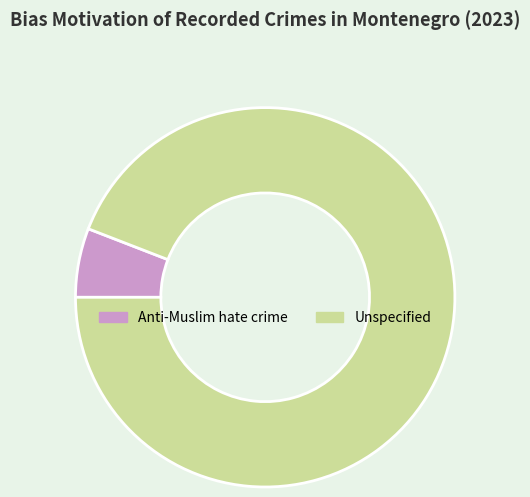

Do Unspecified and Anti-Muslim hate crime together represent more than half of the pie?

Yes